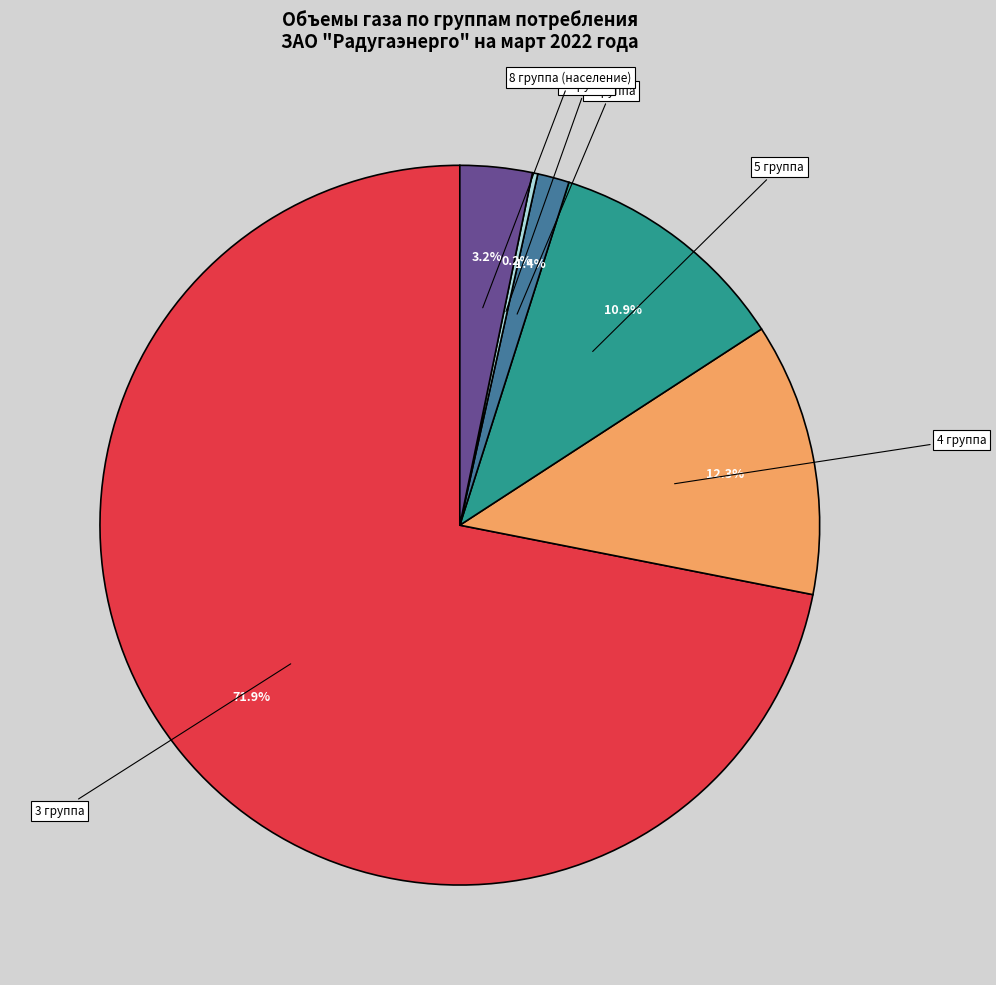

Between 4 группа and 5 группа, which is larger?

4 группа